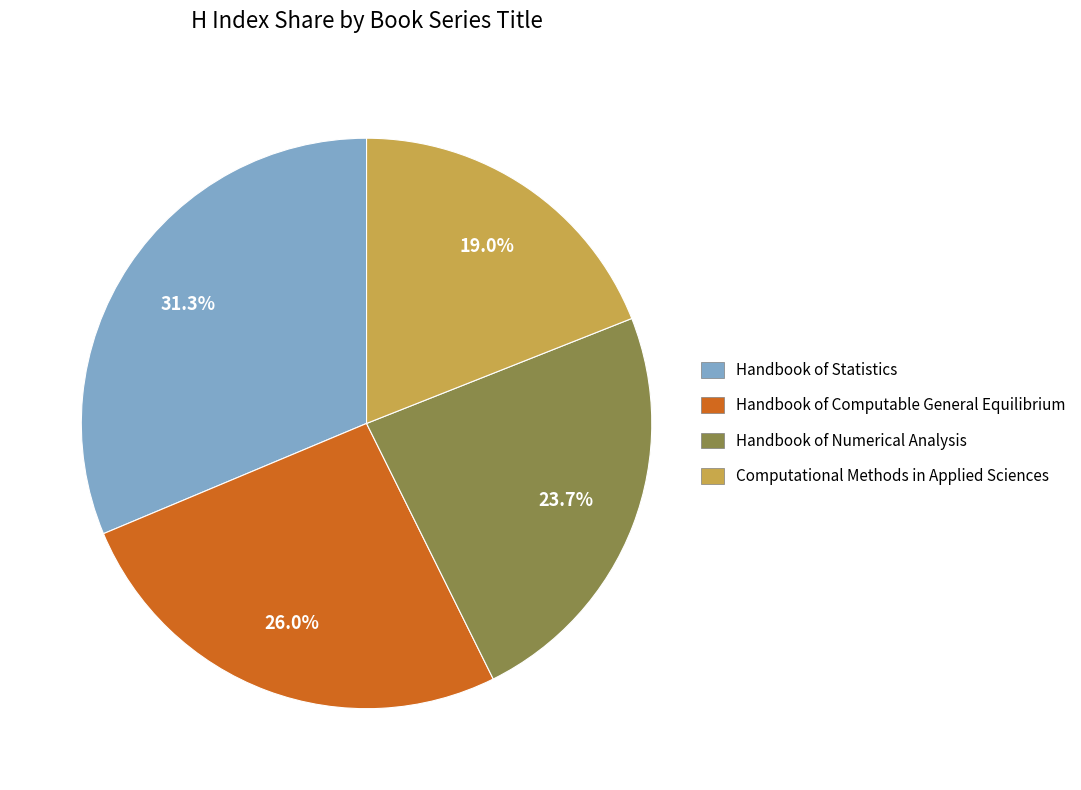

Is there any slice that represents more than half of the pie?

No